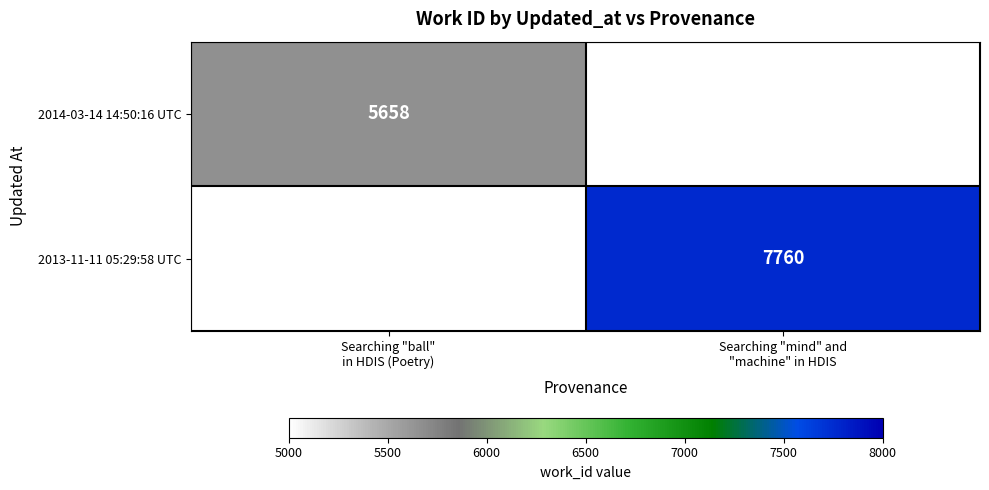

How many distinct data groups are displayed?

2